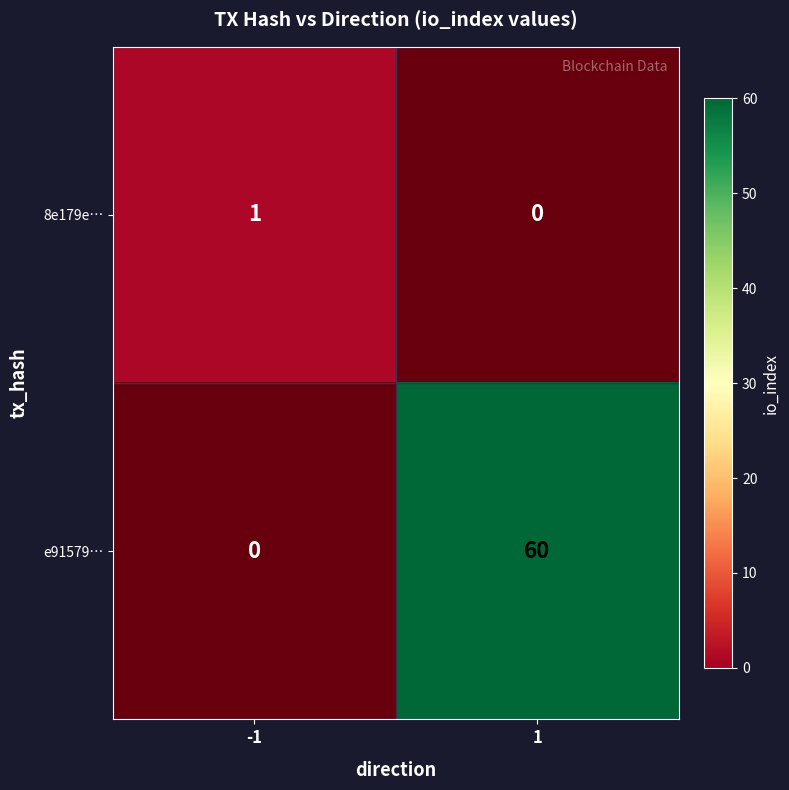

Between -1 and 1, which series saw the biggest shift?

e91579…